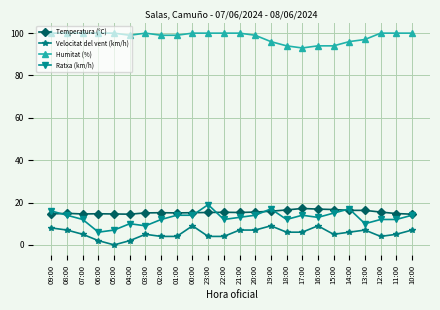

What is the greatest value displayed?

100.0